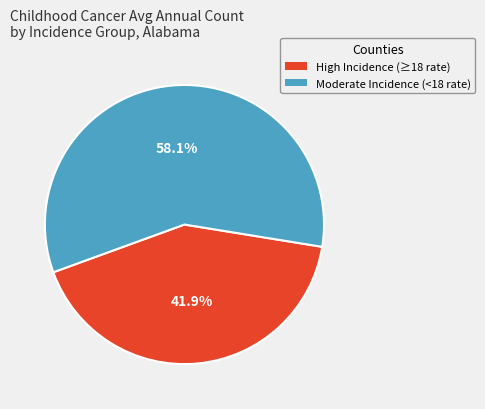

What is the smallest slice in the pie chart?

High Incidence (≥18 rate)